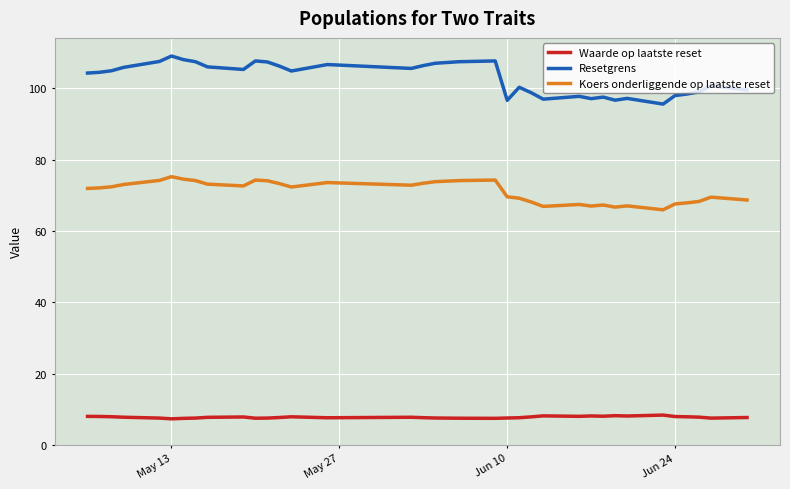

True or false: Waarde op laatste reset and Resetgrens intersect in this chart.

False